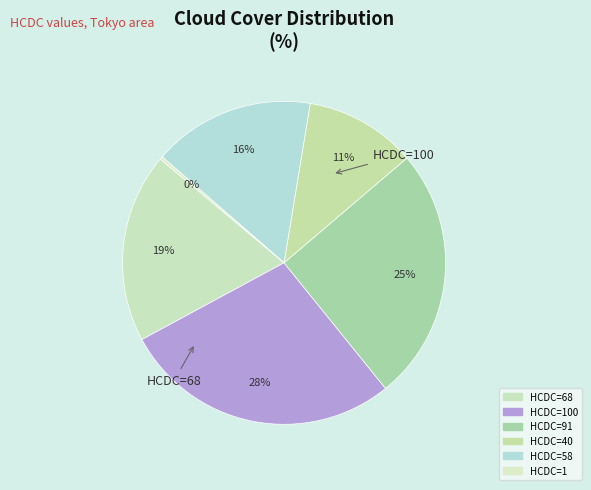

How many segments does this pie chart have?

6